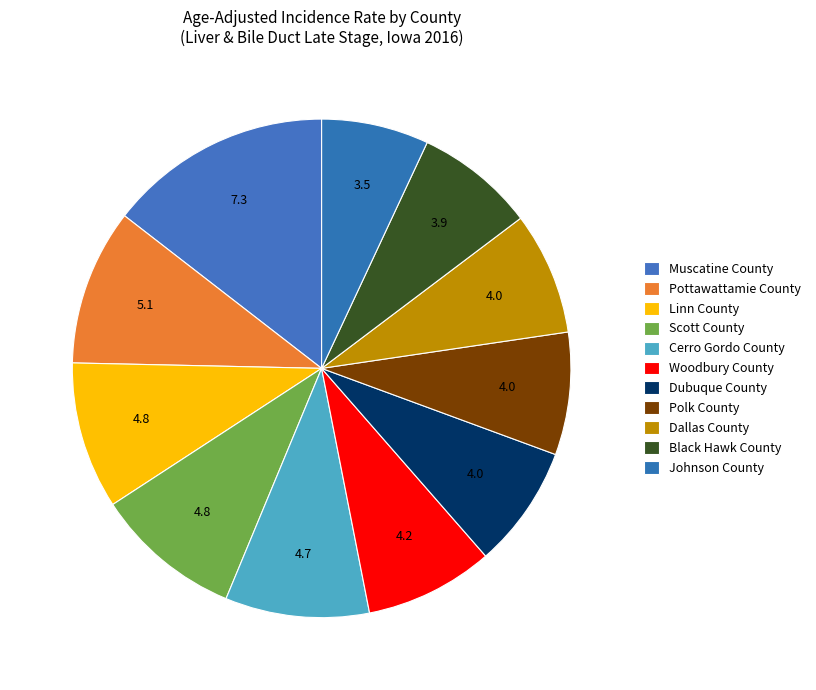

How many segments does this pie chart have?

11